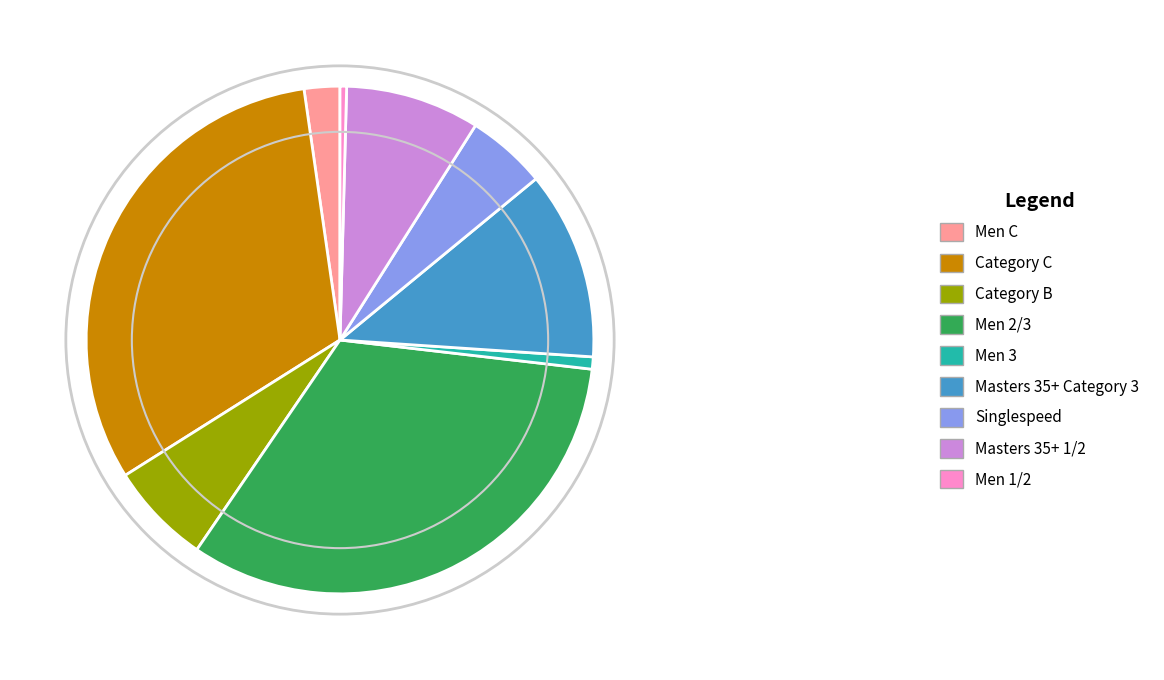

Which category has the biggest portion of the pie?

Men 2/3